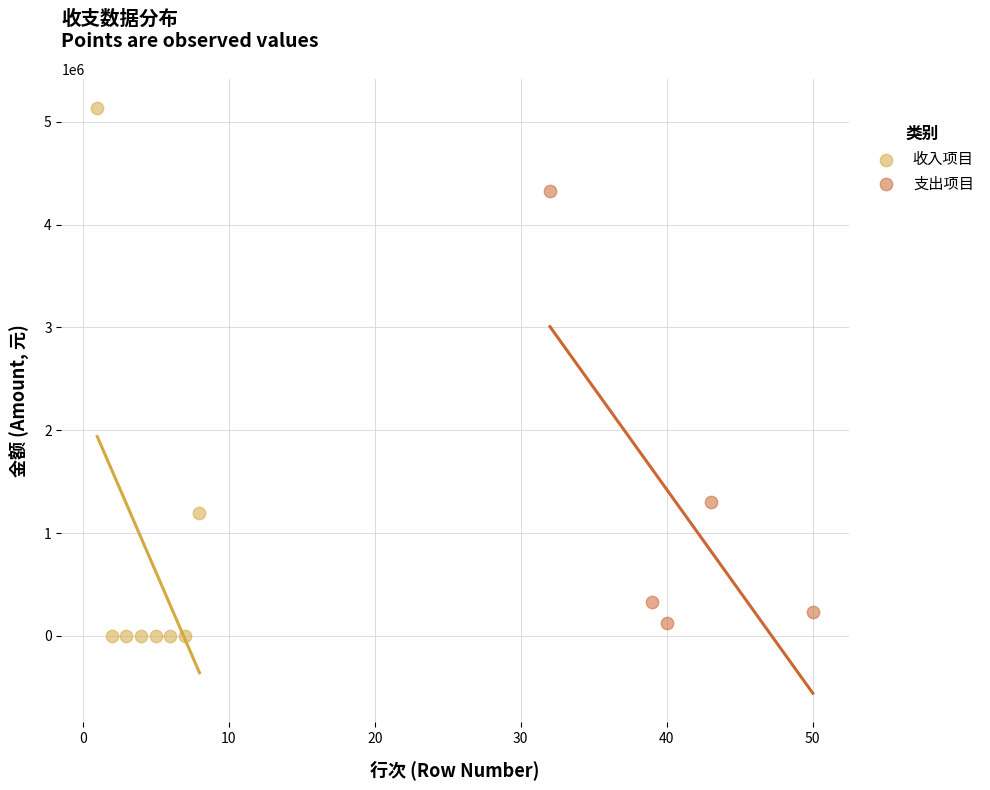

Which series contains the highest Y value?

收入项目